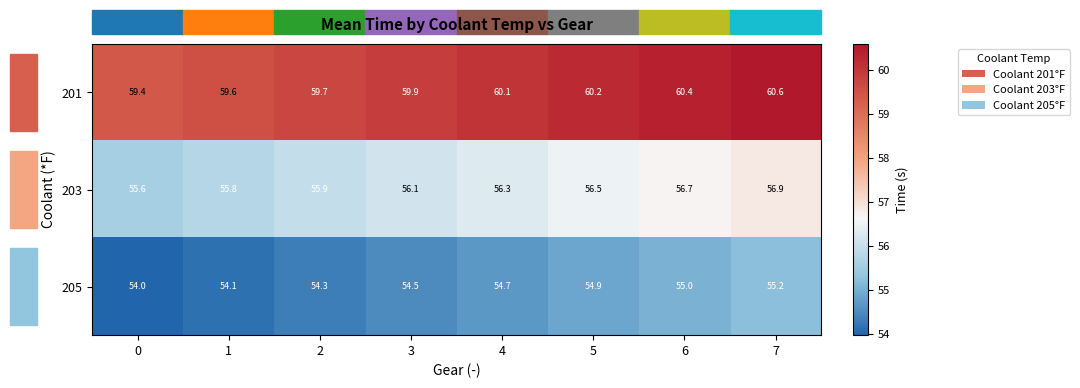

List the series in order of their peak value, highest first.

201, 203, 205